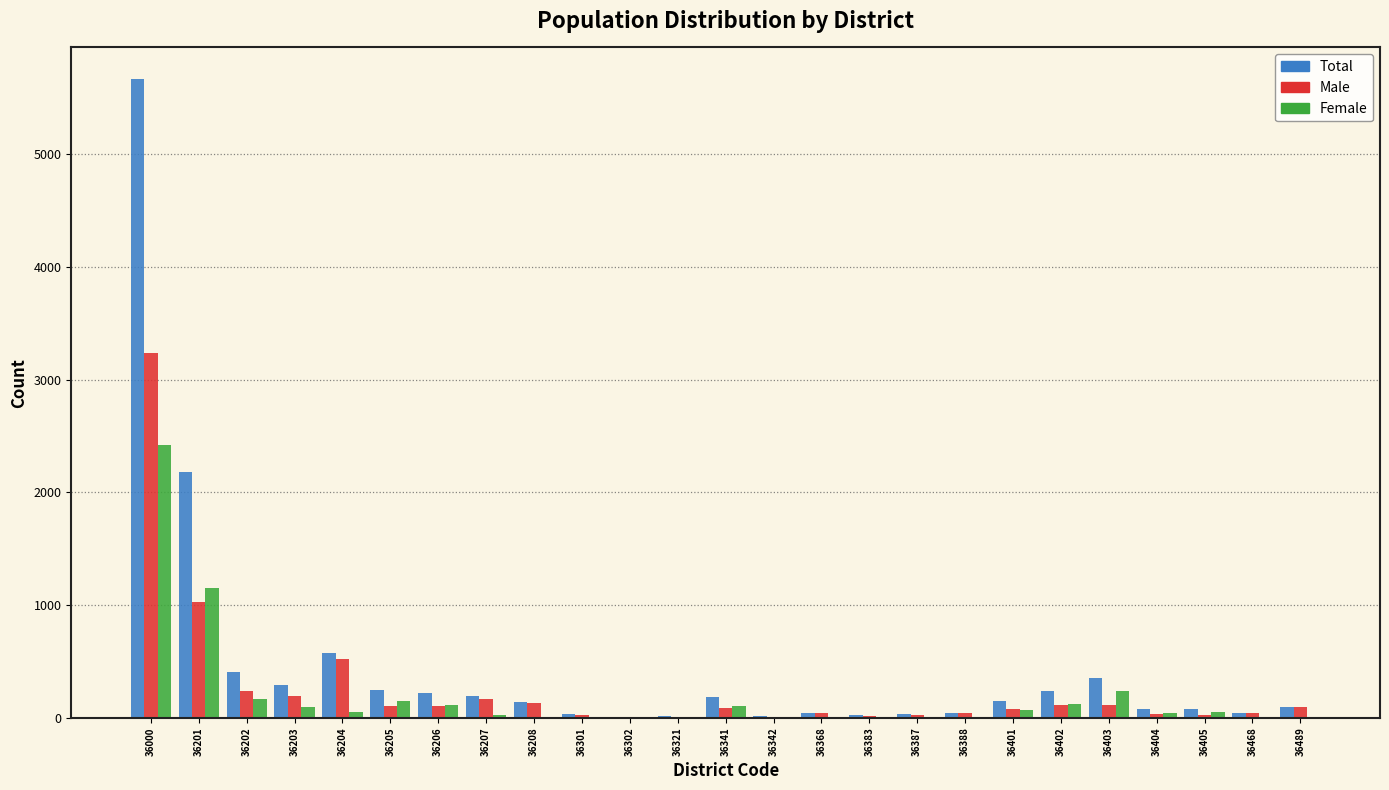

At which category is the sum across all series the highest?

36000